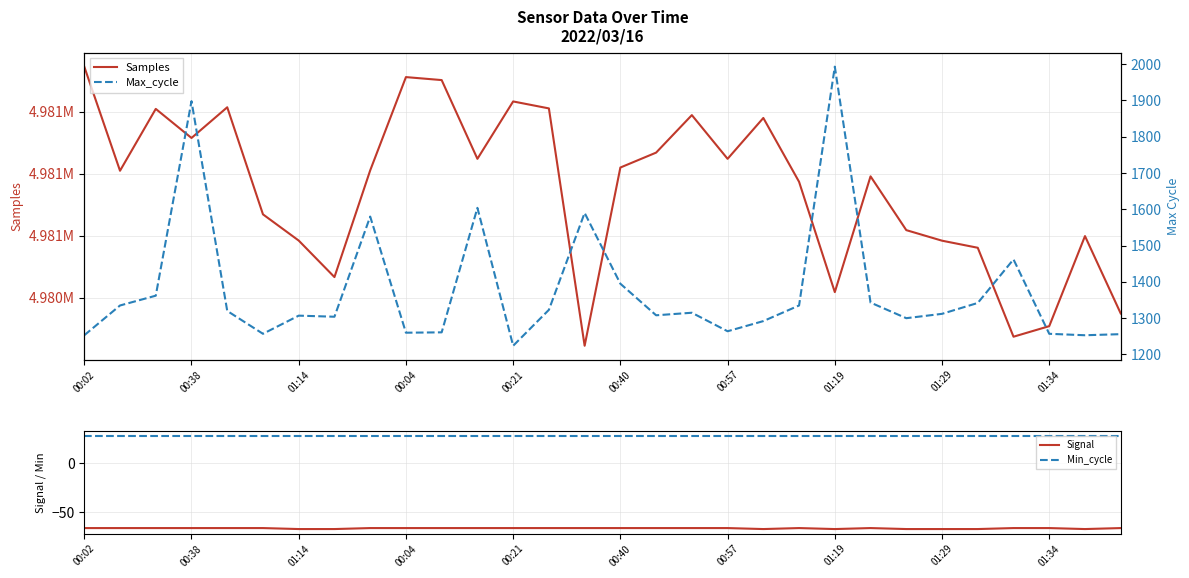

The Signal series shows -66 at 11. True or false?

True